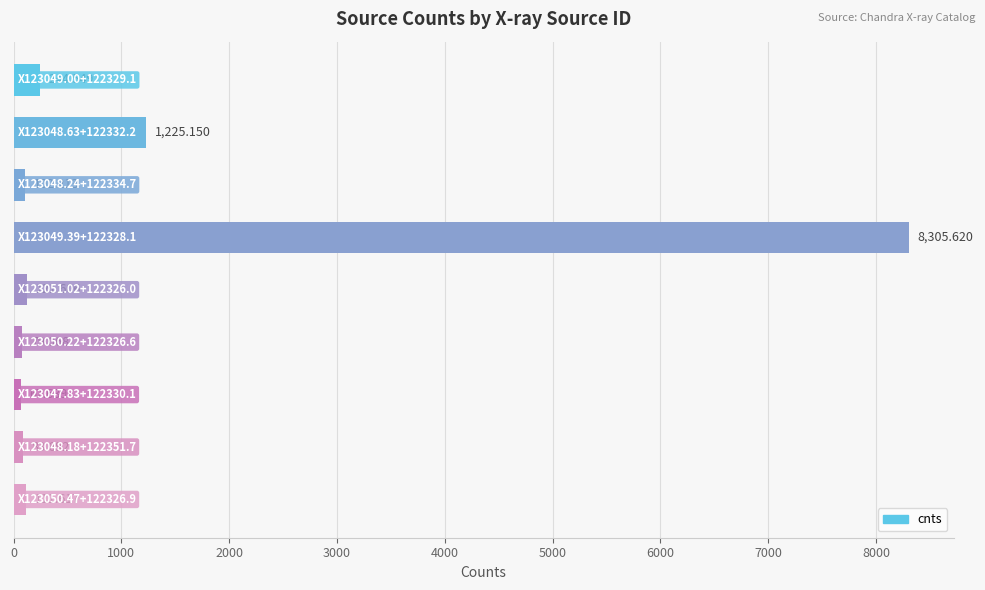

How many data points are less than 111?

4